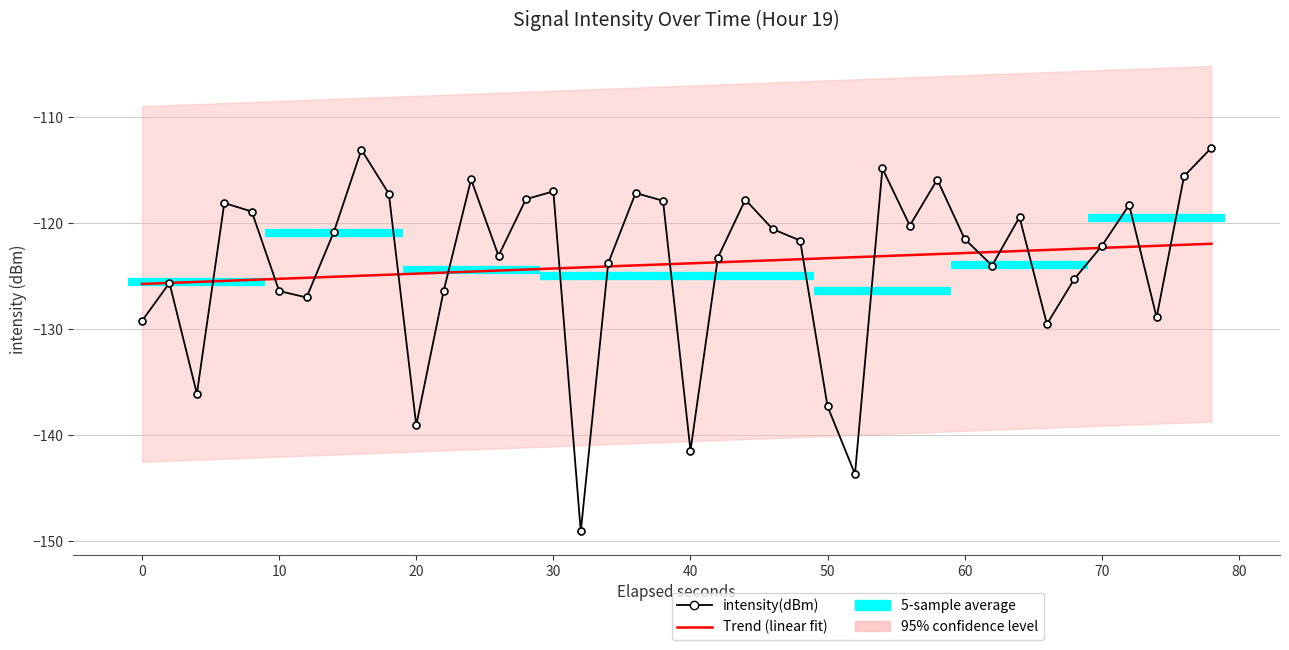

Which series has the widest spread of values?

intensity(dBm)